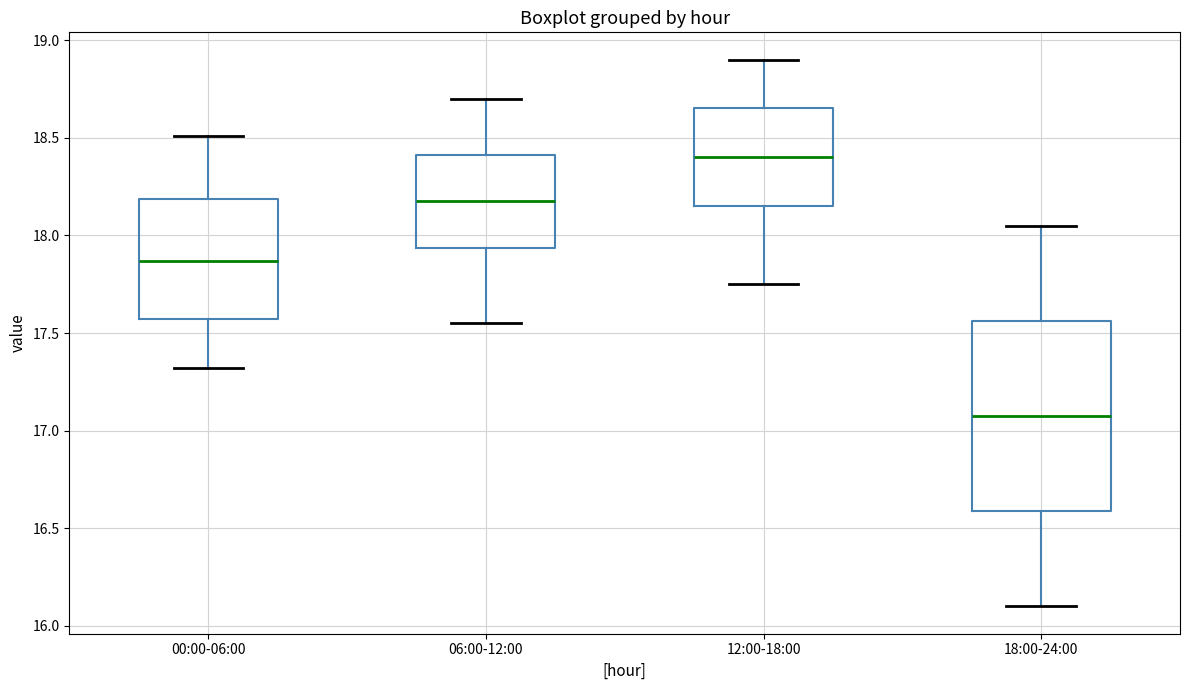

Which box's median line is the highest?

12:00-18:00